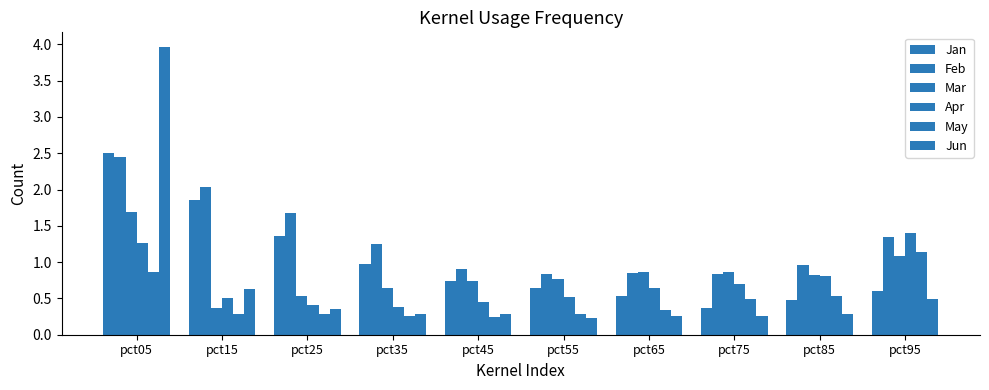

What is the minimum value shown in the chart?

0.2